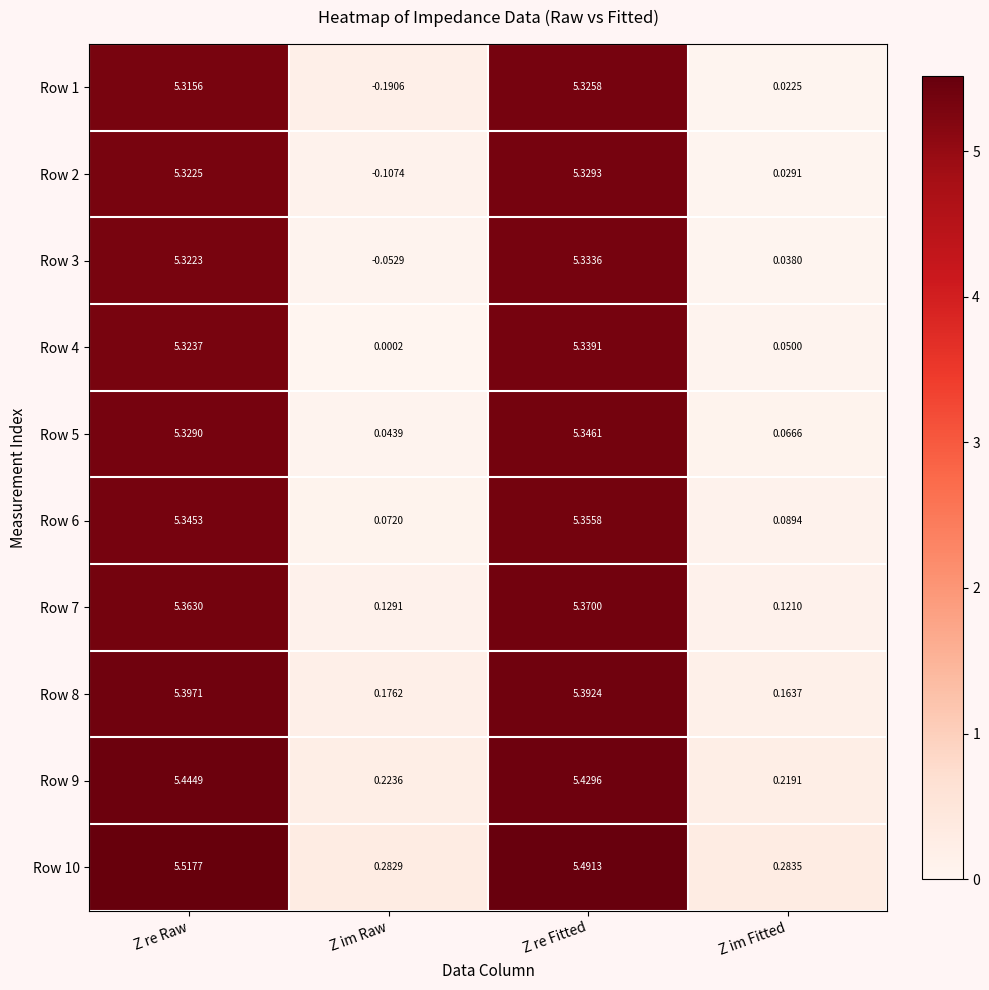

Which label corresponds to the largest value in the chart?

Z re Raw